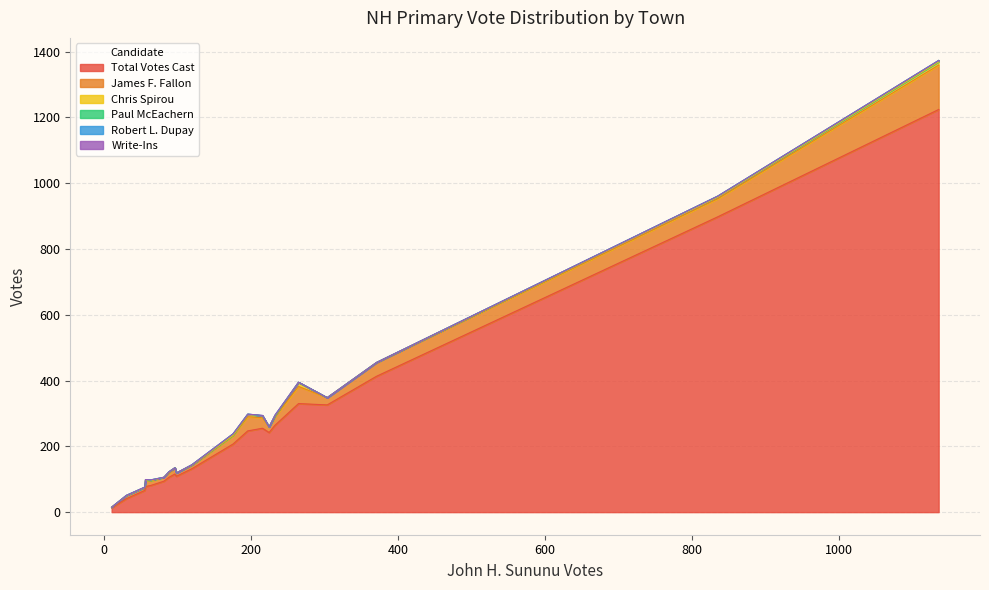

What is the highest value of the Total Votes Cast series?

1224